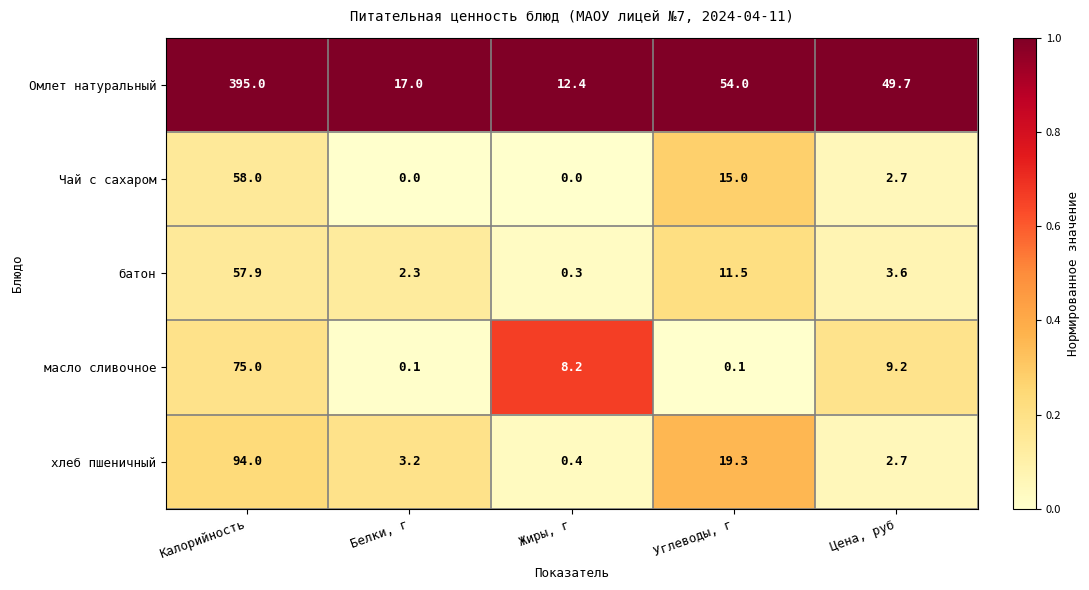

Which series has the largest total across all categories?

Омлет натуральный